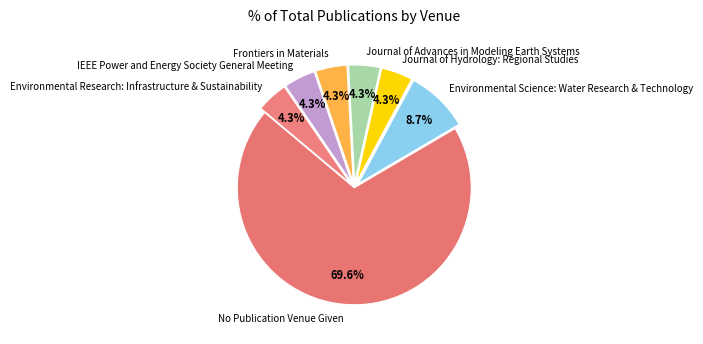

Does any single category account for the majority?

Yes